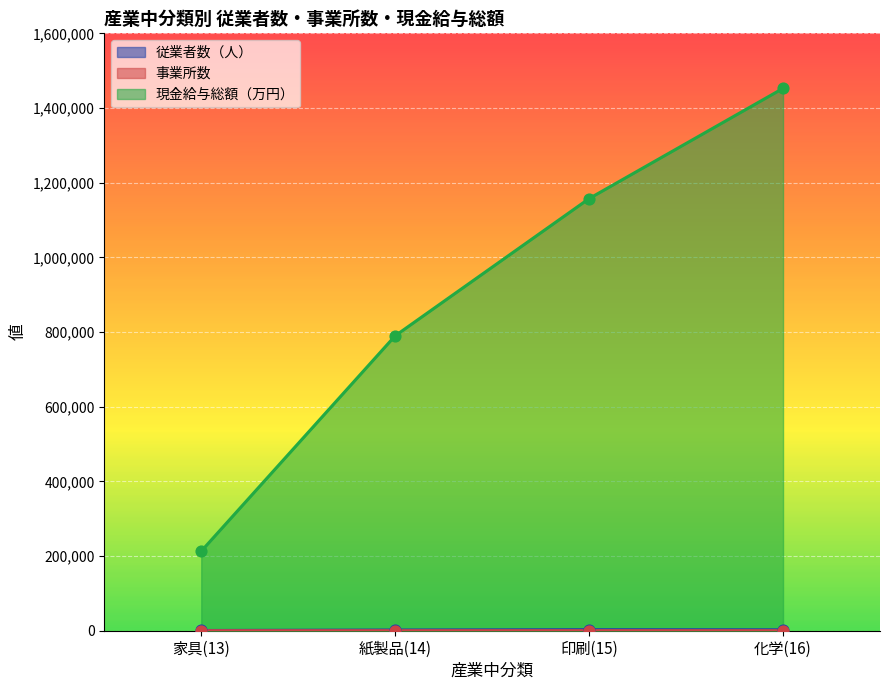

Which series has the widest spread of Y values?

現金給与総額（万円）